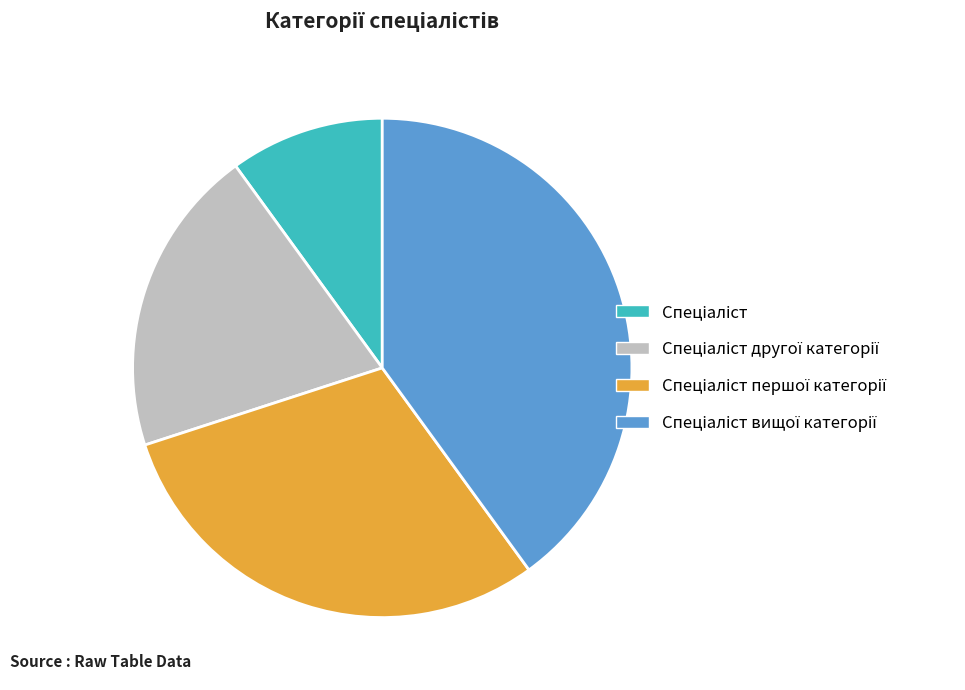

Is there a majority slice in this chart?

No